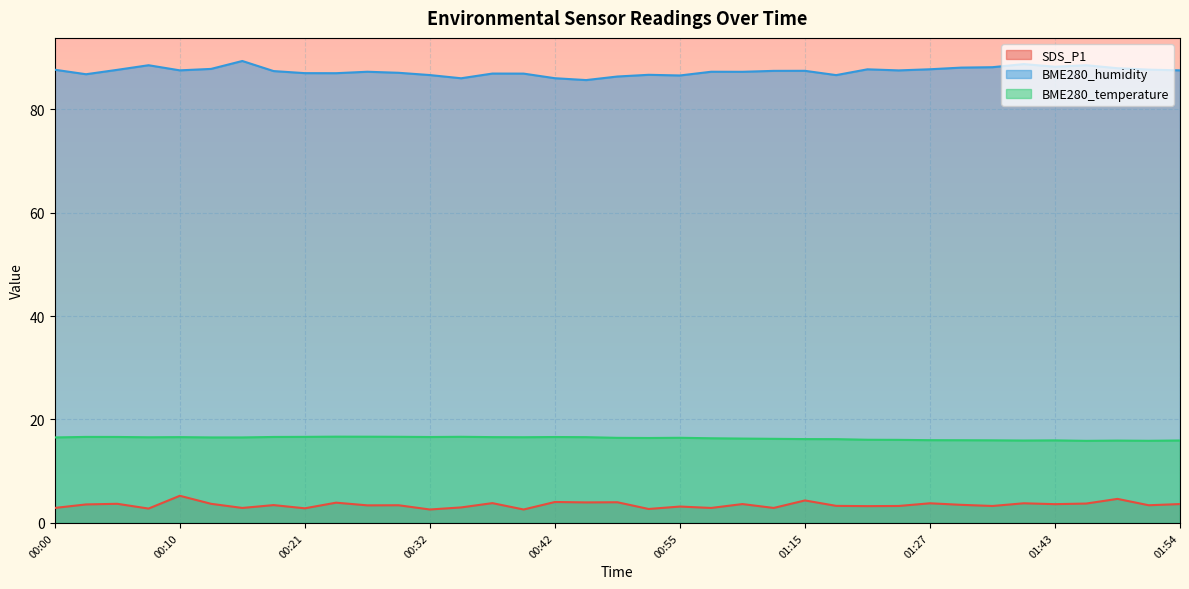

At which category is the sum across all series the highest?

00:10